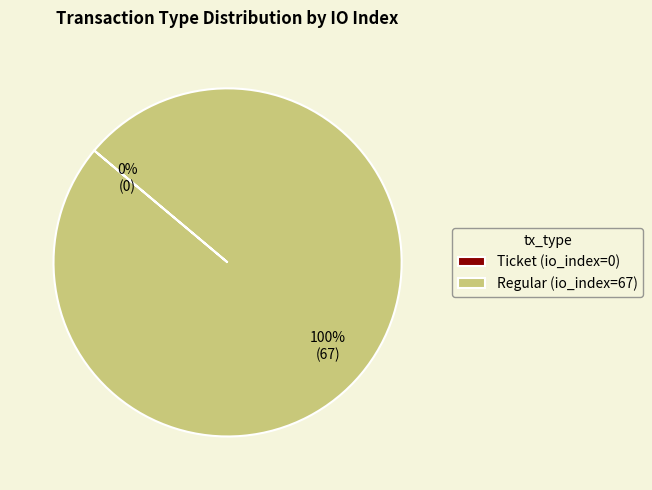

To the nearest percent, what percentage of the pie is Regular (io_index=67)?

100%